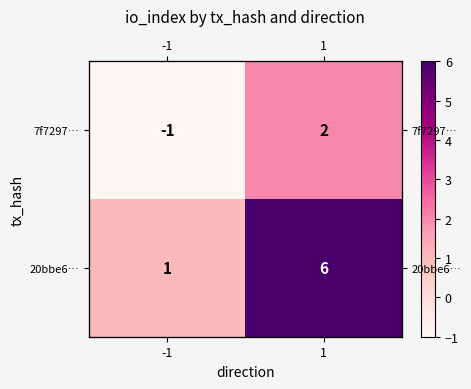

At which label is 20bbe6… closest to 3?

-1